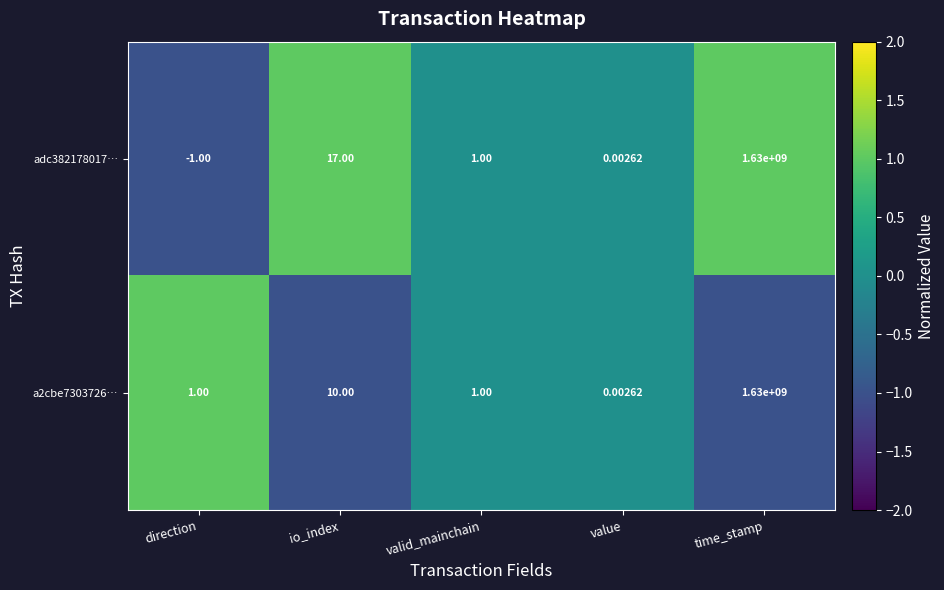

Which category has the lowest value in the a2cbe7303726… series?

value